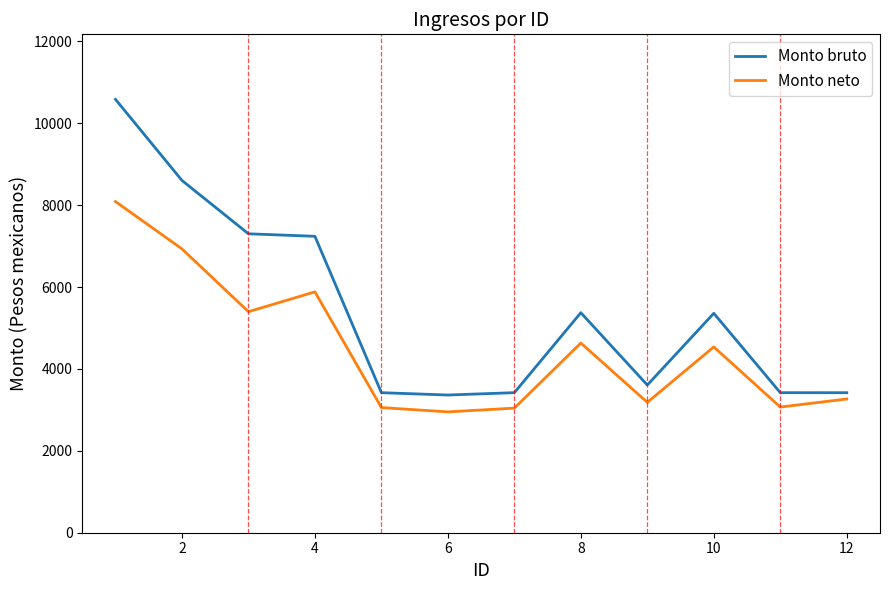

What is the smallest value displayed?

2950.9